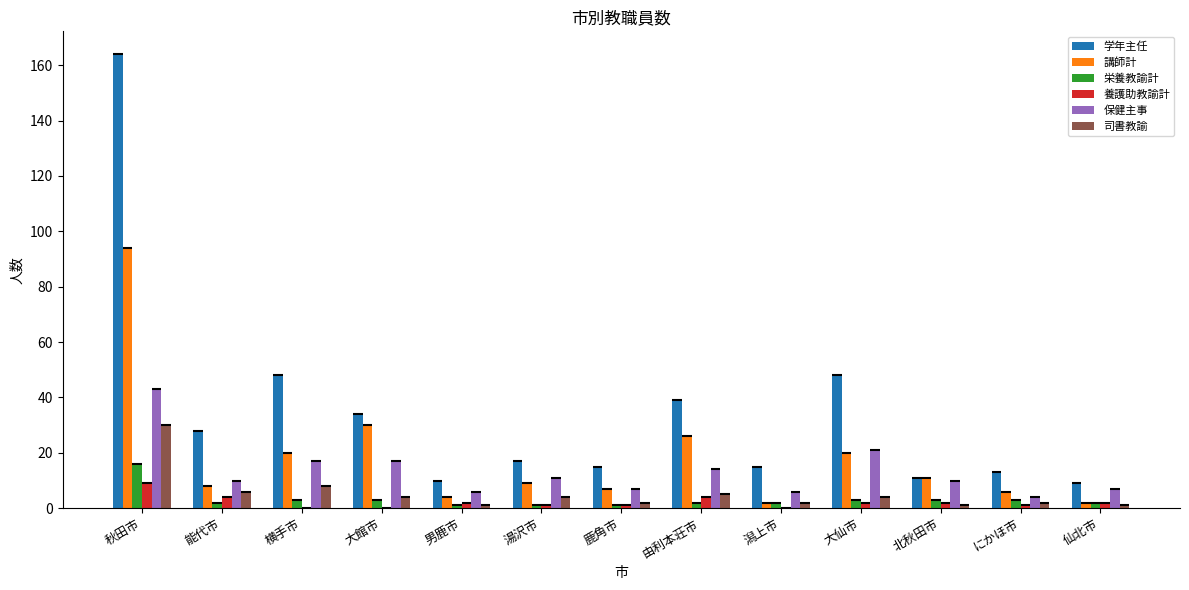

What is the total value across all series at 仙北市?

23